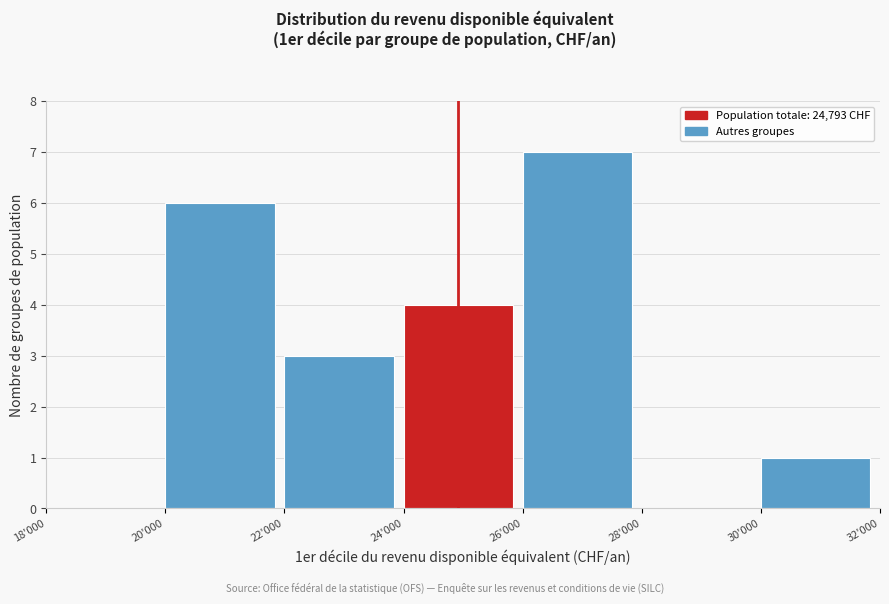

Reading left to right, what are all the values shown in this chart?

18'000=0	20'000=6	22'000=3	24'000=4	26'000=7	28'000=0	30'000=1